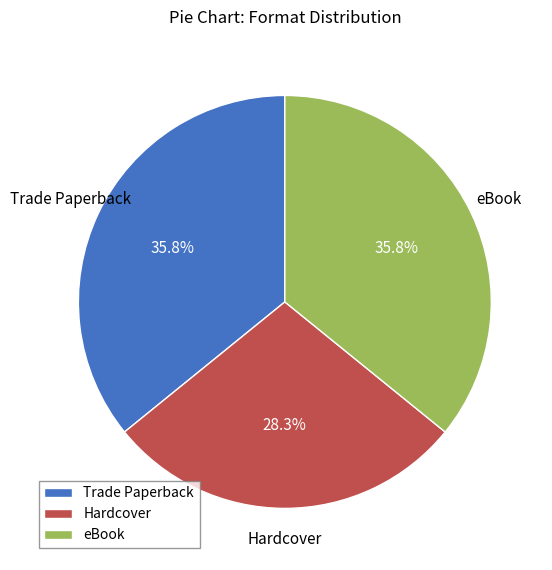

What percentage is the Trade Paperback slice, to the nearest percent?

36%